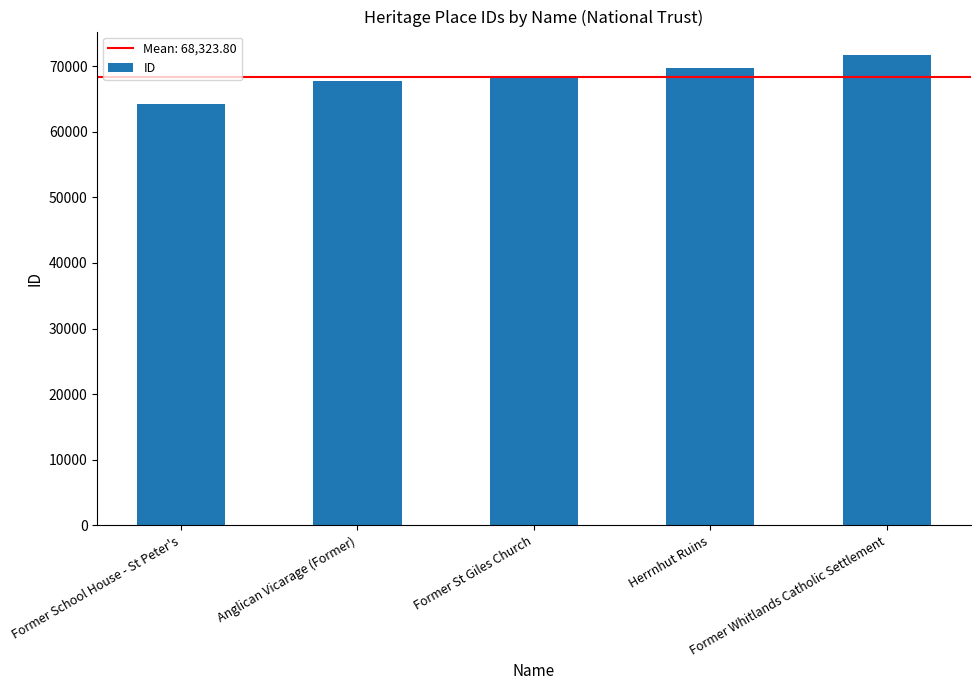

Reading left to right, extract all data points from this chart.

Former School House - St Peter's=64286	Anglican Vicarage (Former)=67714	Former St Giles Church=68242	Herrnhut Ruins=69694	Former Whitlands Catholic Settlement=71683